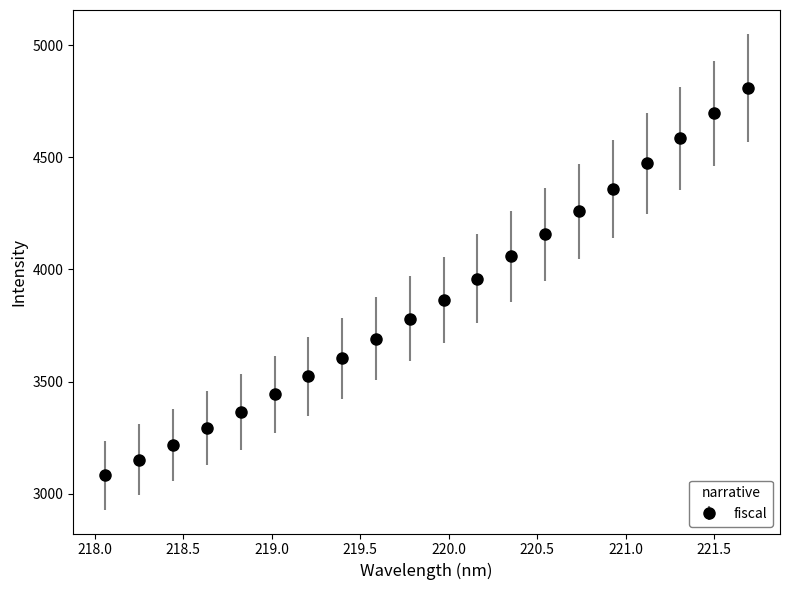

True or false: there are more than 0 points higher than both neighbors.

False